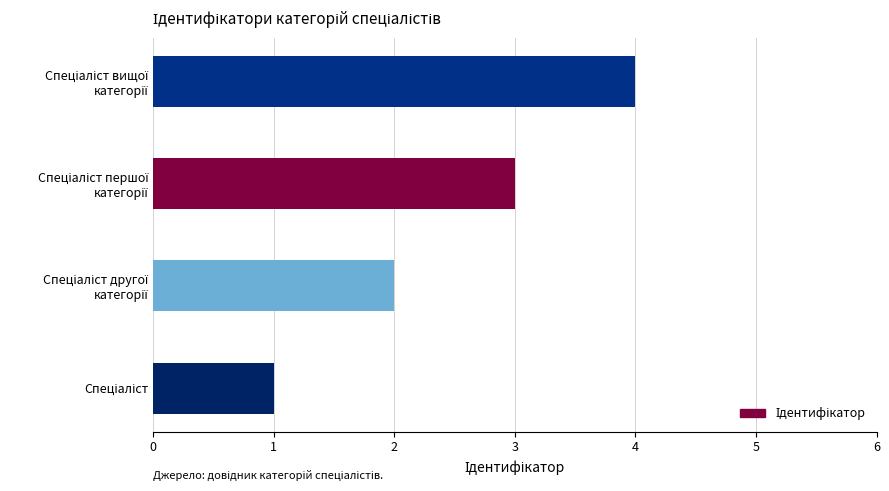

What is the maximum value shown in the chart?

4